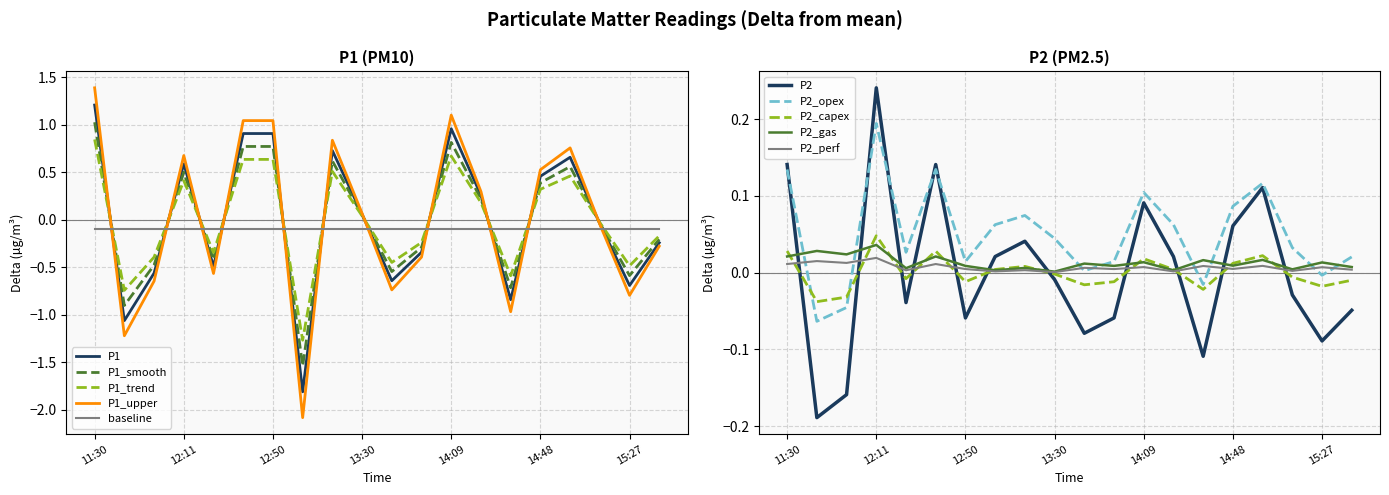

What is the minimum value for P1?

-1.8